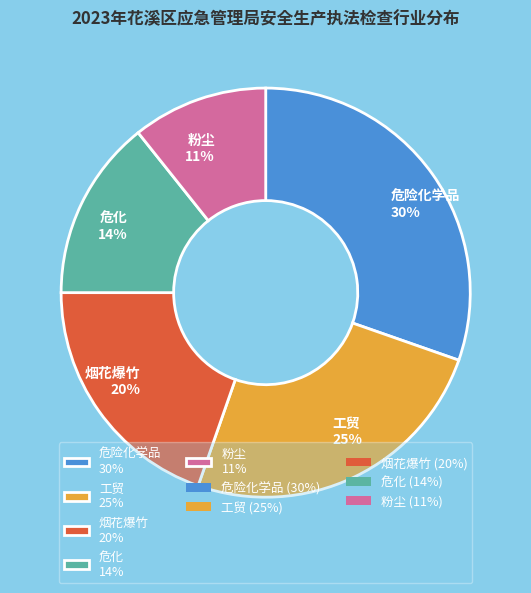

Is 粉尘 the majority of the pie?

No